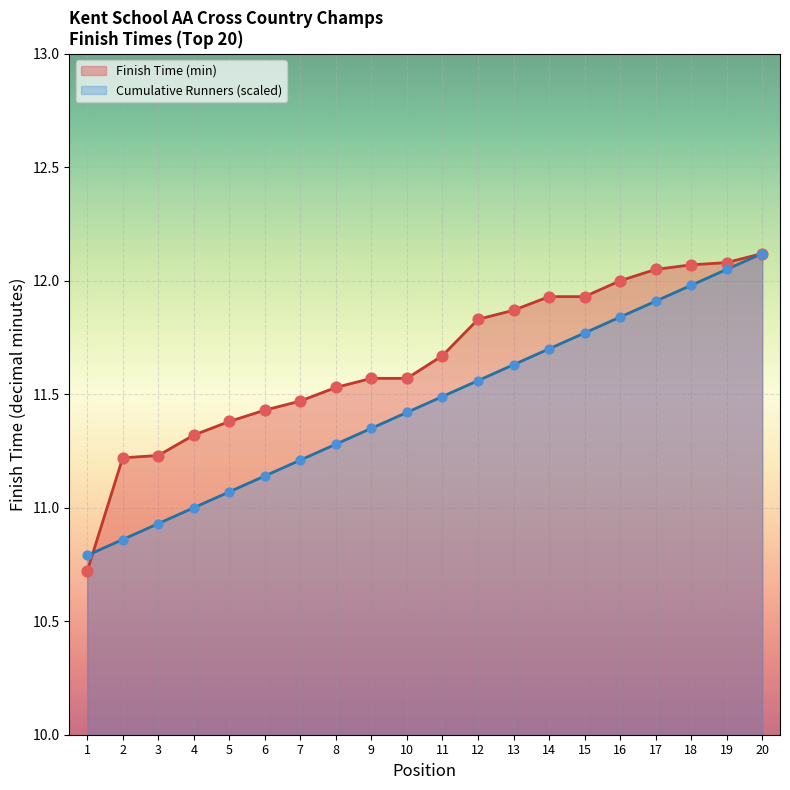

What is the total value across all series at 18?

24.0